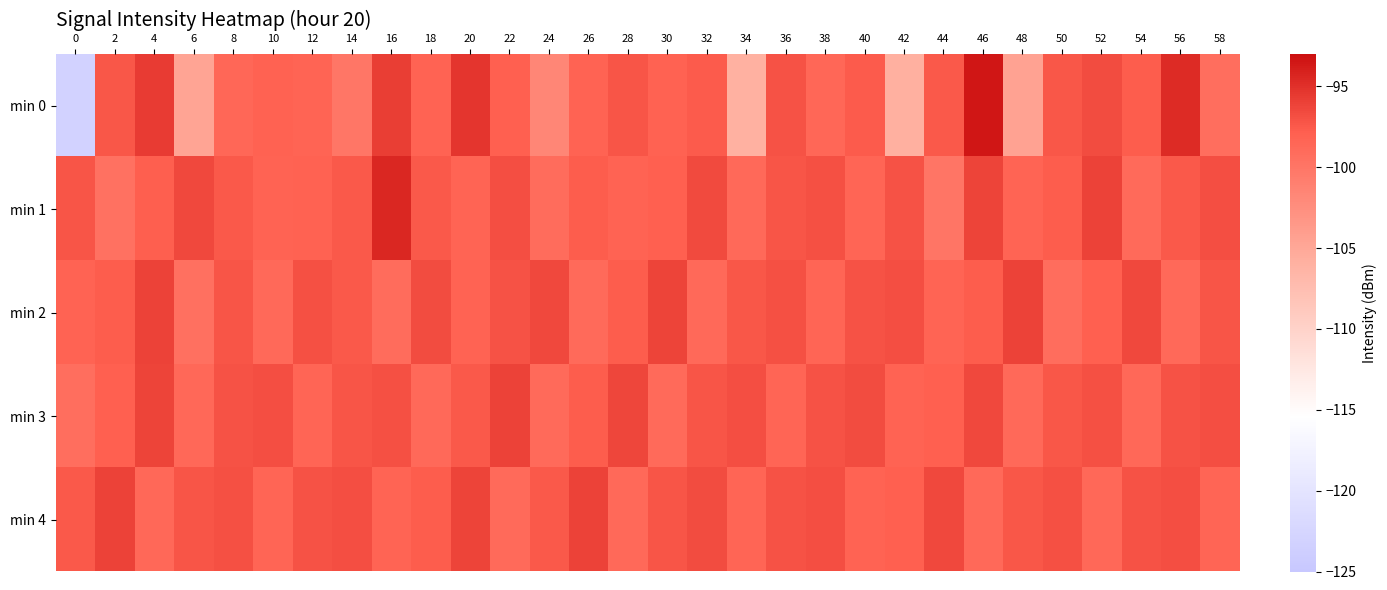

What is the minimum value shown in the chart?

-123.1